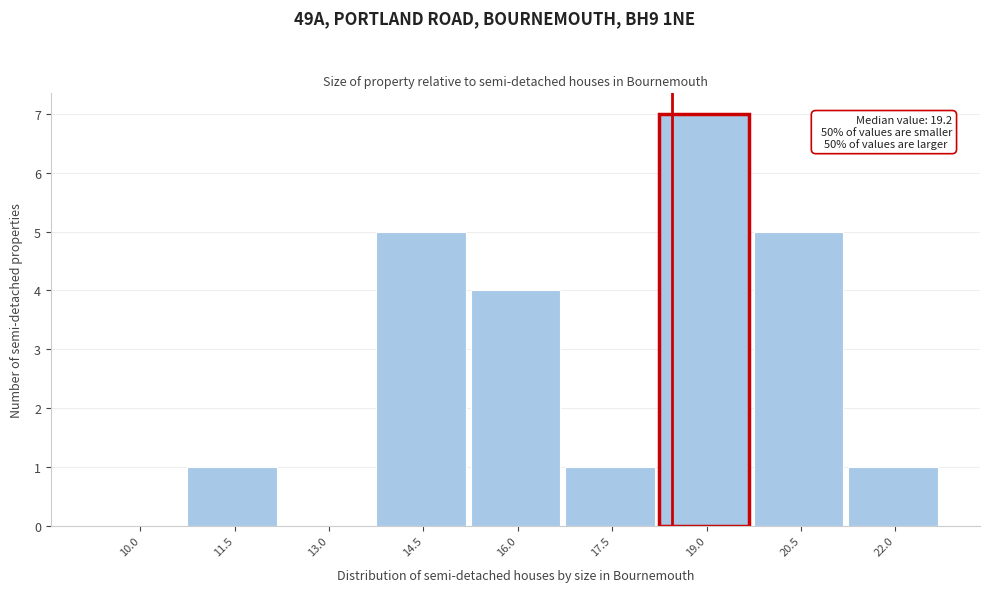

Reading right to left, what are all the values shown in this chart?

22.0=1	20.5=5	19.0=7	17.5=1	16.0=4	14.5=5	13.0=0	11.5=1	10.0=0